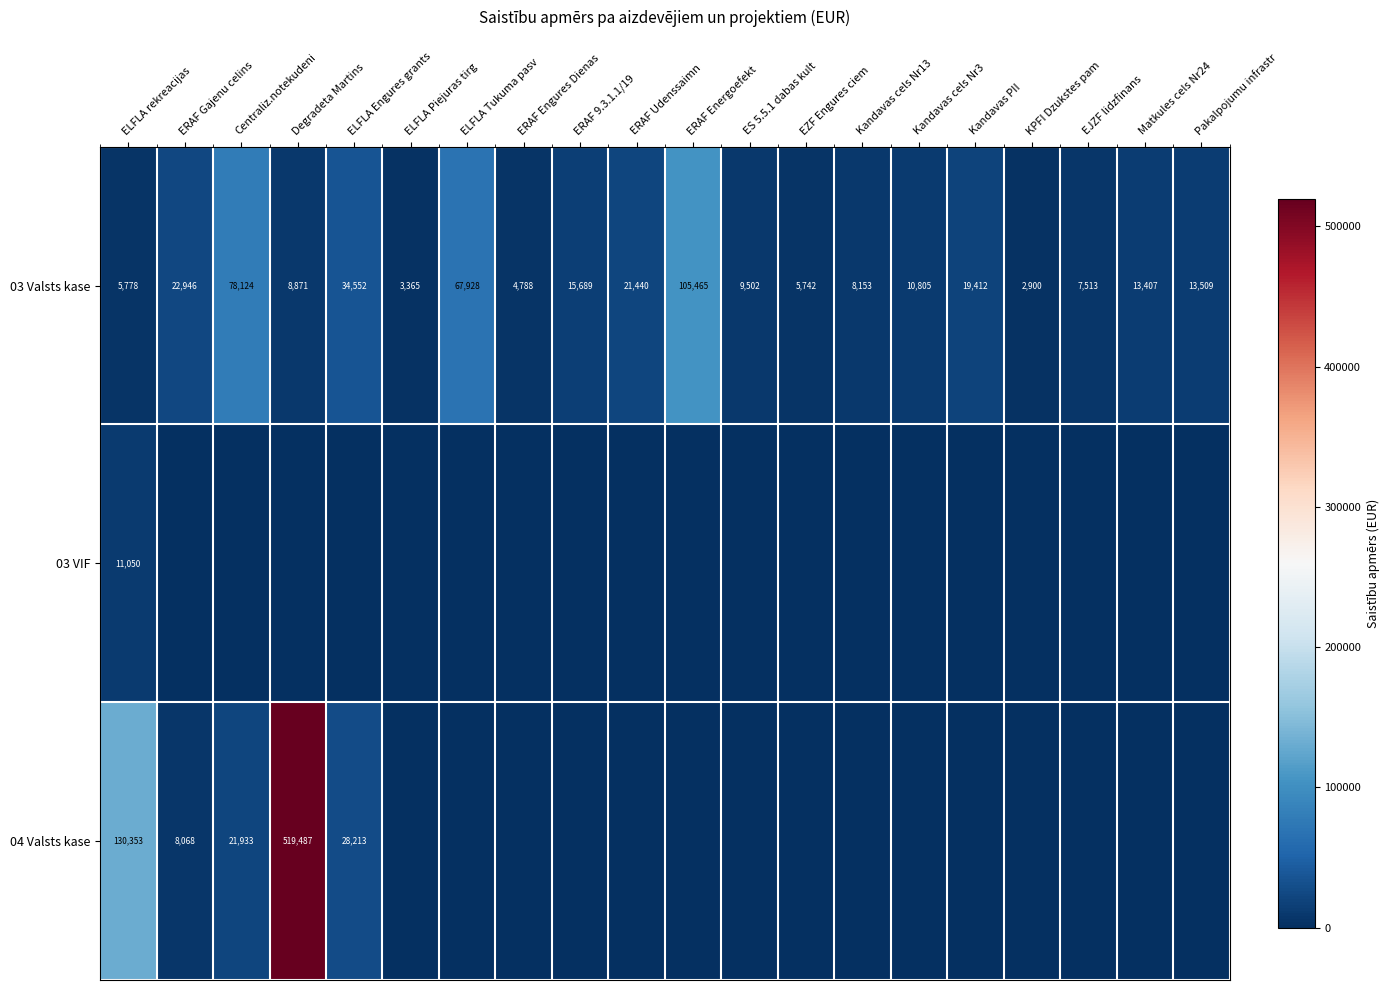

At which label does 03 VIF reach its peak?

ELFLA rekreacijas